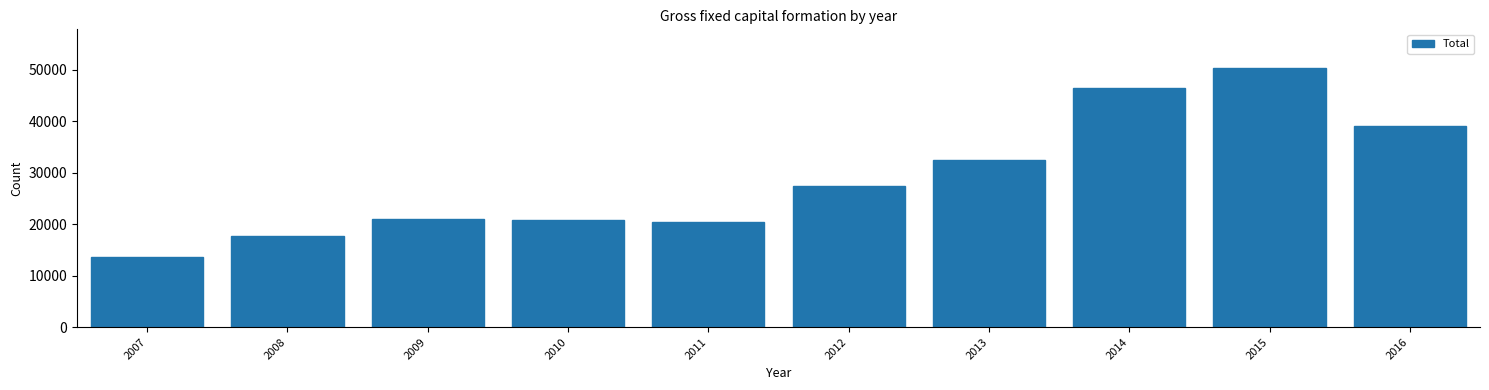

At which label is the value closest to 31934?

2013